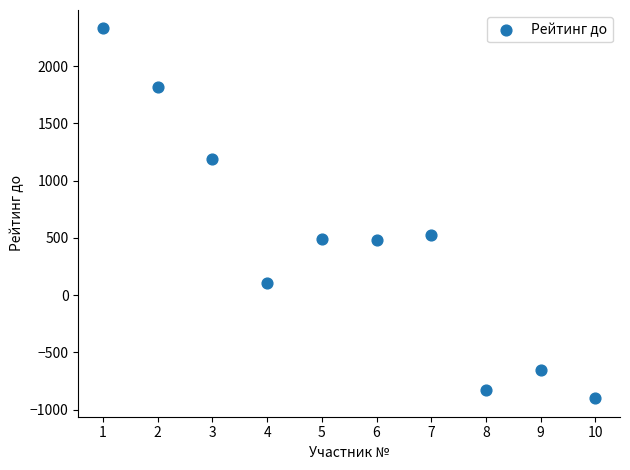

What Y value in the scatter plot is closest to 715?

527